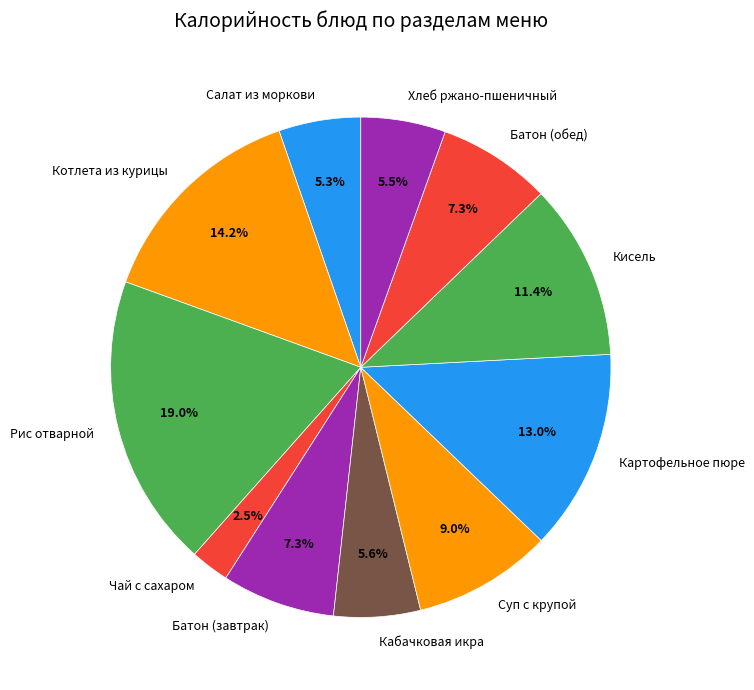

To the nearest percent, what is the difference between the Батон (обед) and Котлета из курицы slice percentages?

7%